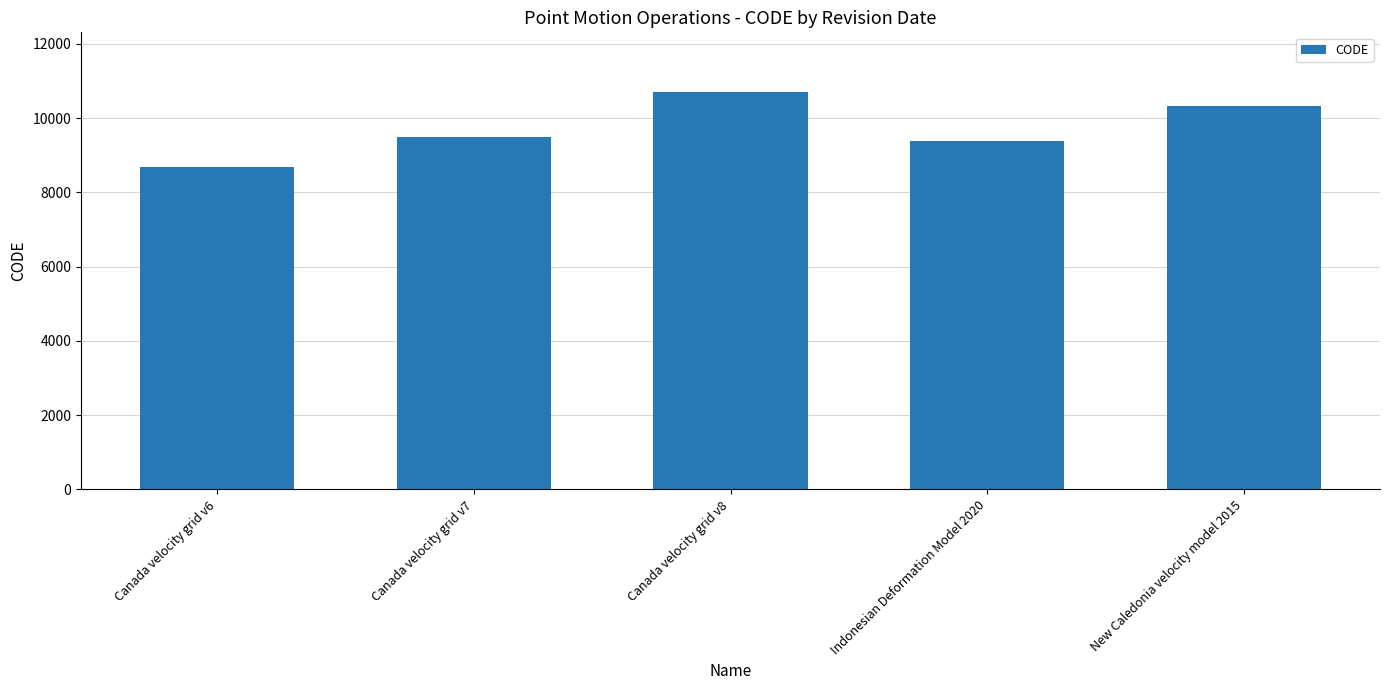

How many values are below 9483?

2